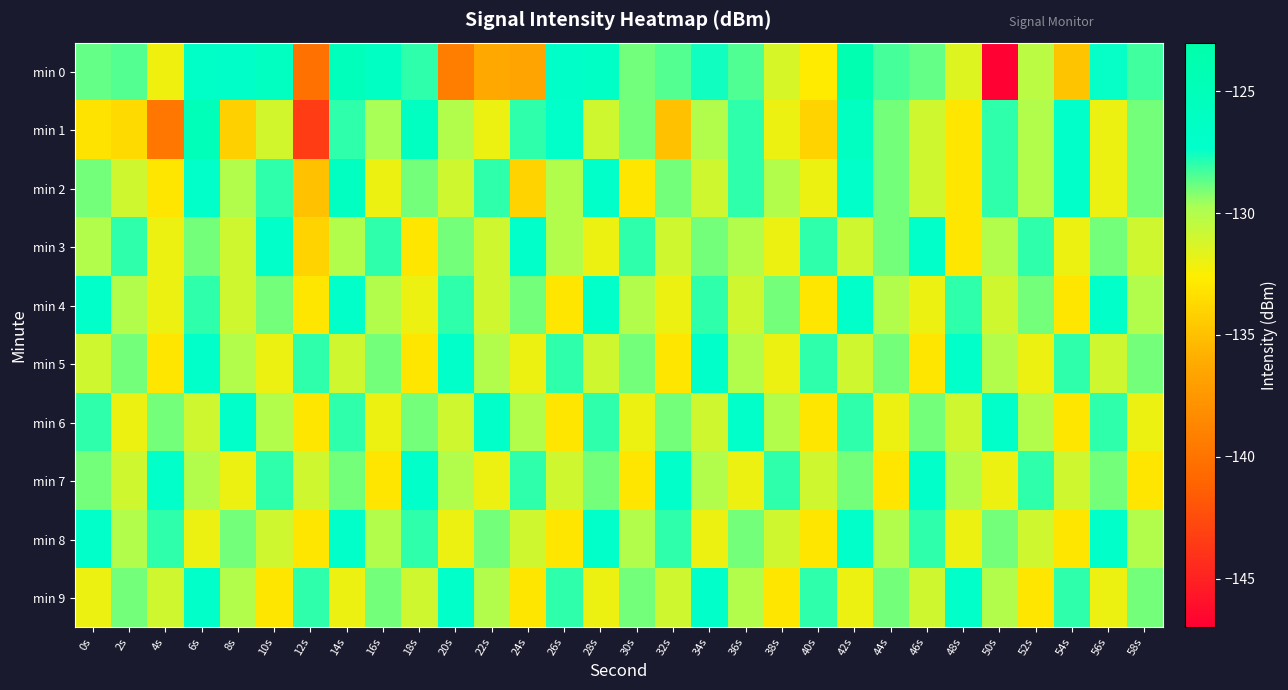

At 4s, list the series in order from smallest to largest.

min 1, min 2, min 5, min 0, min 3, min 4, min 9, min 6, min 8, min 7